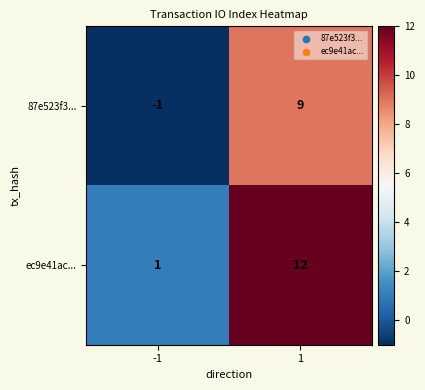

Count the number of categories in the chart.

2